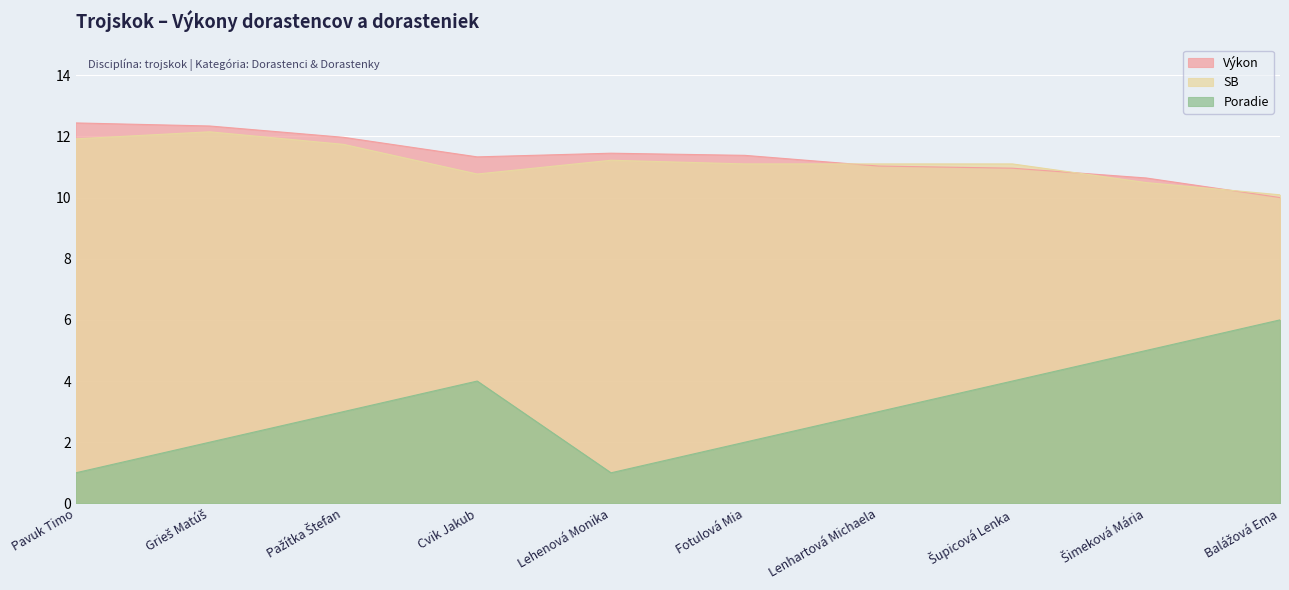

Does the chart display data point markers on the line(s)?

No